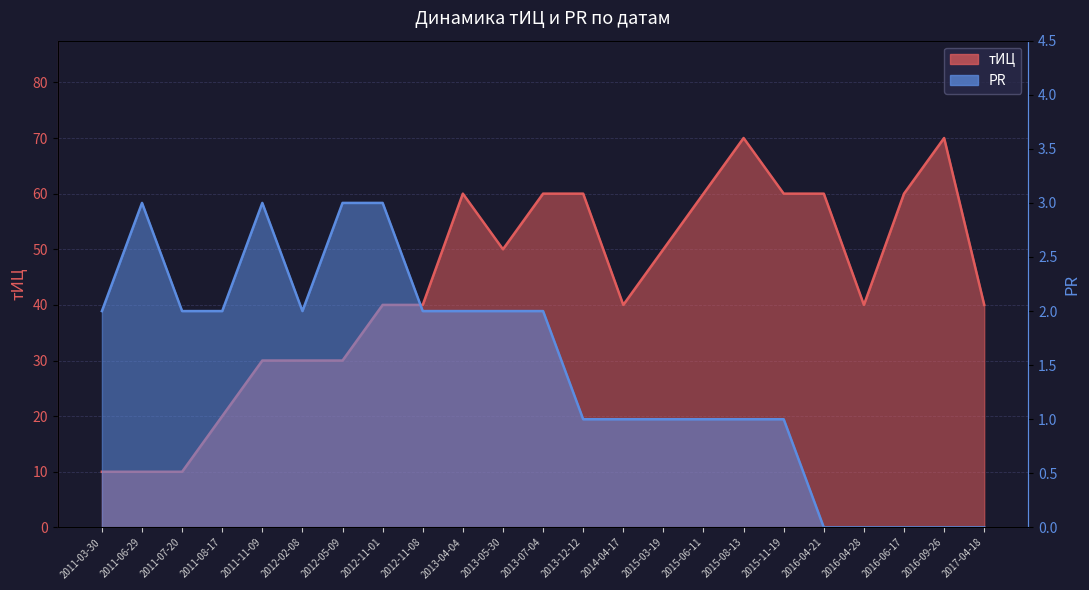

The тИЦ series shows 26 at 2015-06-11. True or false?

False